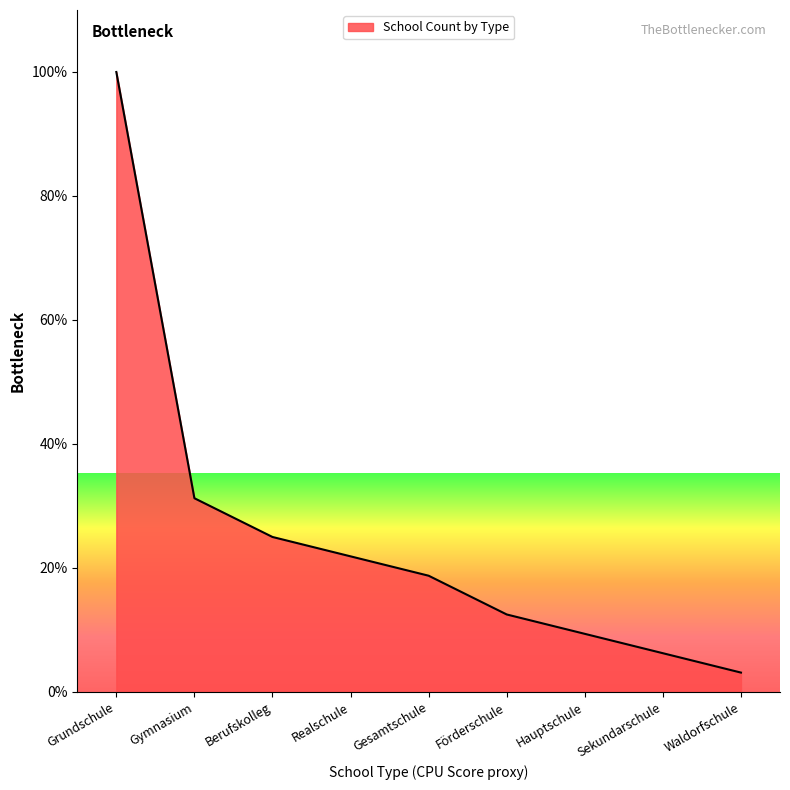

What is the average value?

25.3